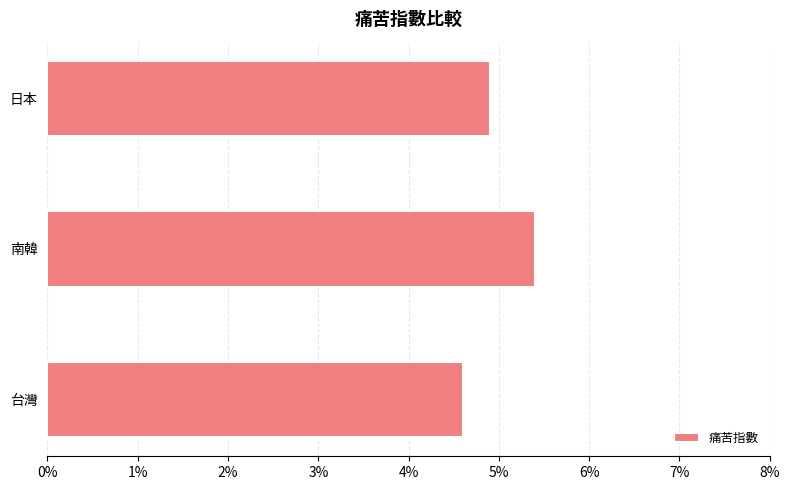

Does the chart contain any negative values?

No